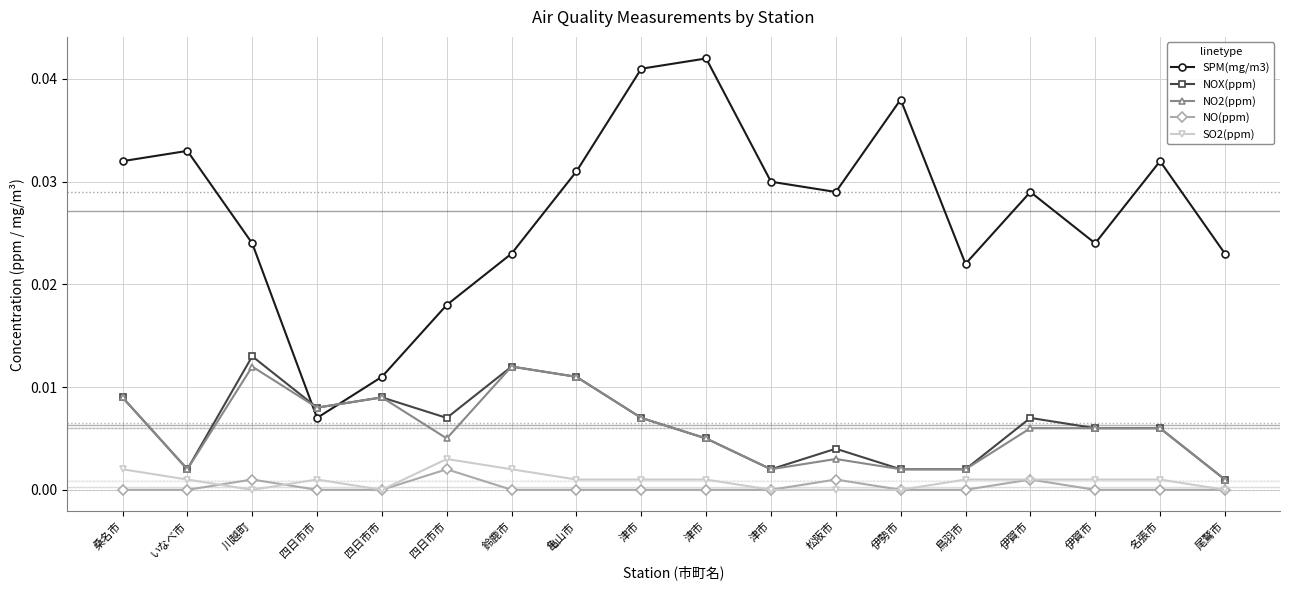

How many lines are shown in the chart?

5